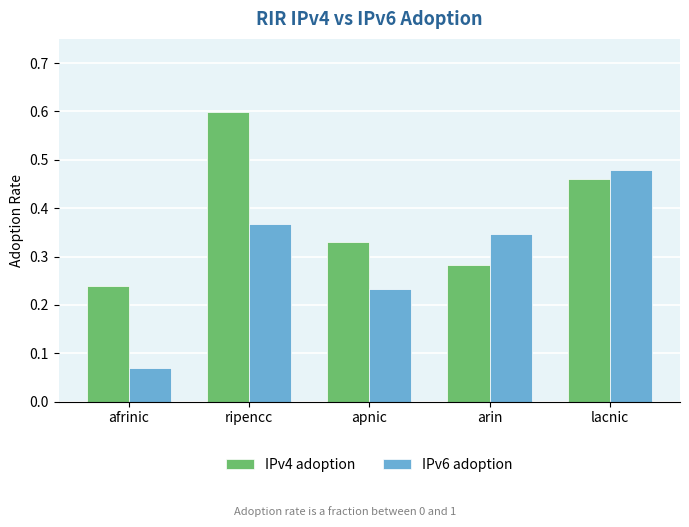

At which label does IPv4 adoption reach its minimum?

afrinic